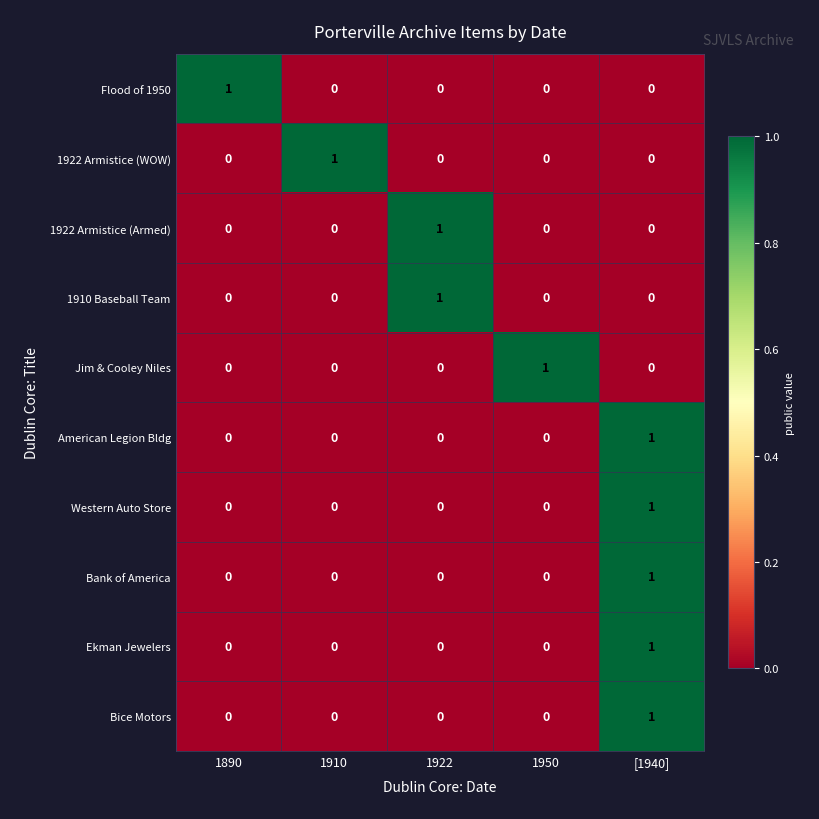

At which label does 1922 Armistice (WOW) reach its peak?

1910